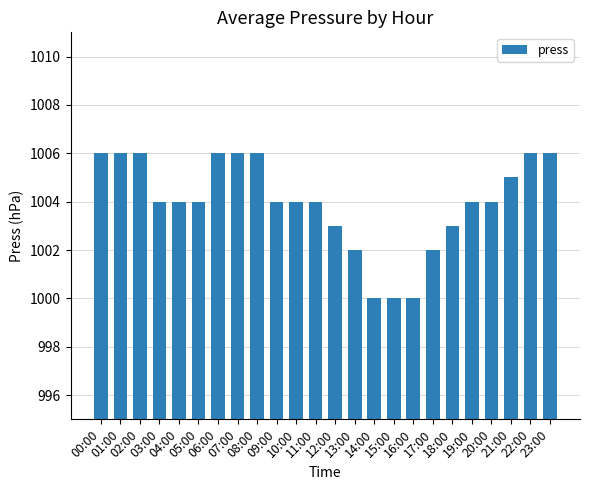

Reading left to right, extract all data points from this chart.

00:00=1006	01:00=1006	02:00=1006	03:00=1004	04:00=1004	05:00=1004	06:00=1006	07:00=1006	08:00=1006	09:00=1004	10:00=1004	11:00=1004	12:00=1003	13:00=1002	14:00=1000	15:00=1000	16:00=1000	17:00=1002	18:00=1003	19:00=1004	20:00=1004	21:00=1005	22:00=1006	23:00=1006